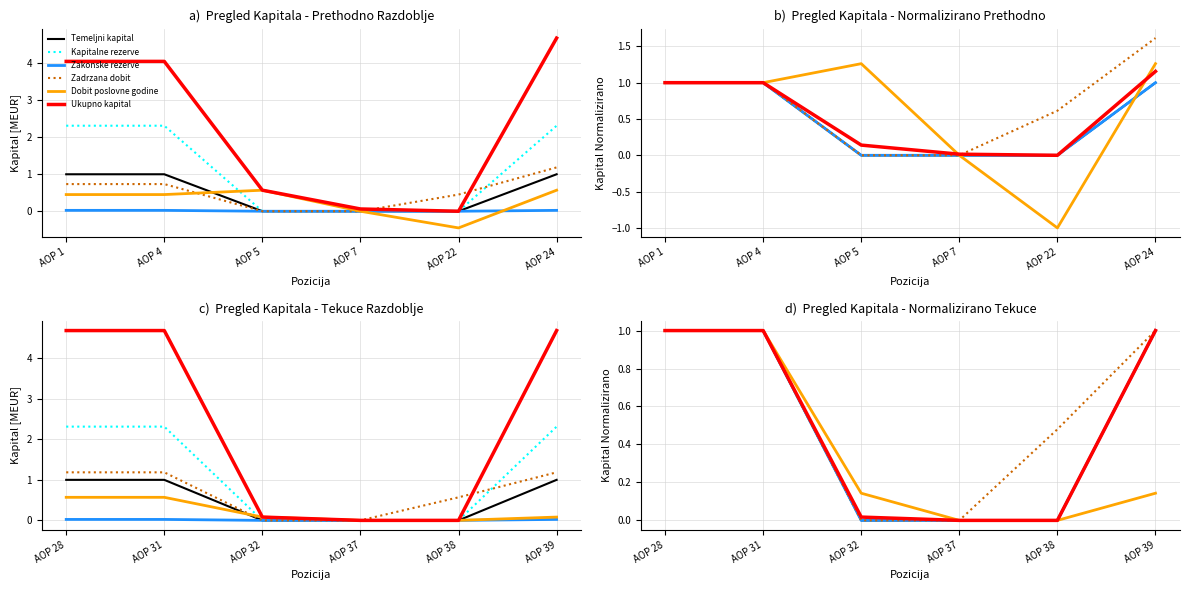

What are all the series names shown in the legend?

Temeljni kapital, Kapitalne rezerve, Zakonske rezerve, Zadrzana dobit, Dobit poslovne godine, Ukupno kapital